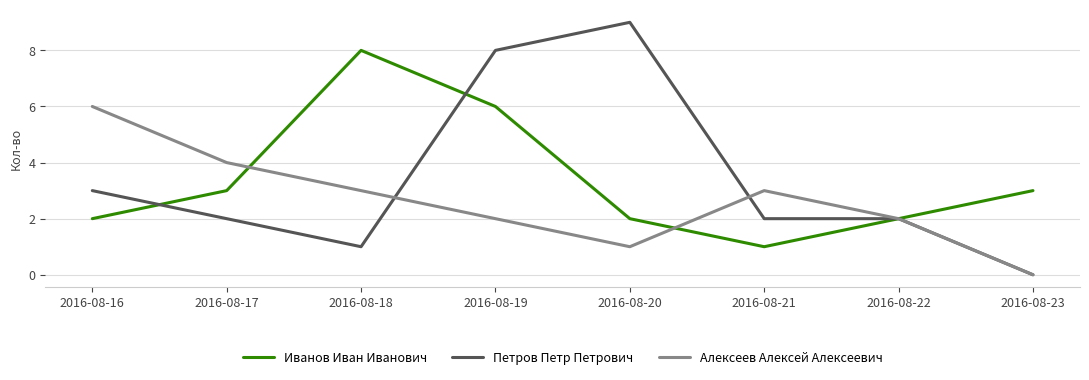

What are all the series names shown in the legend?

Иванов Иван Иванович, Петров Петр Петрович, Алексеев Алексей Алексеевич